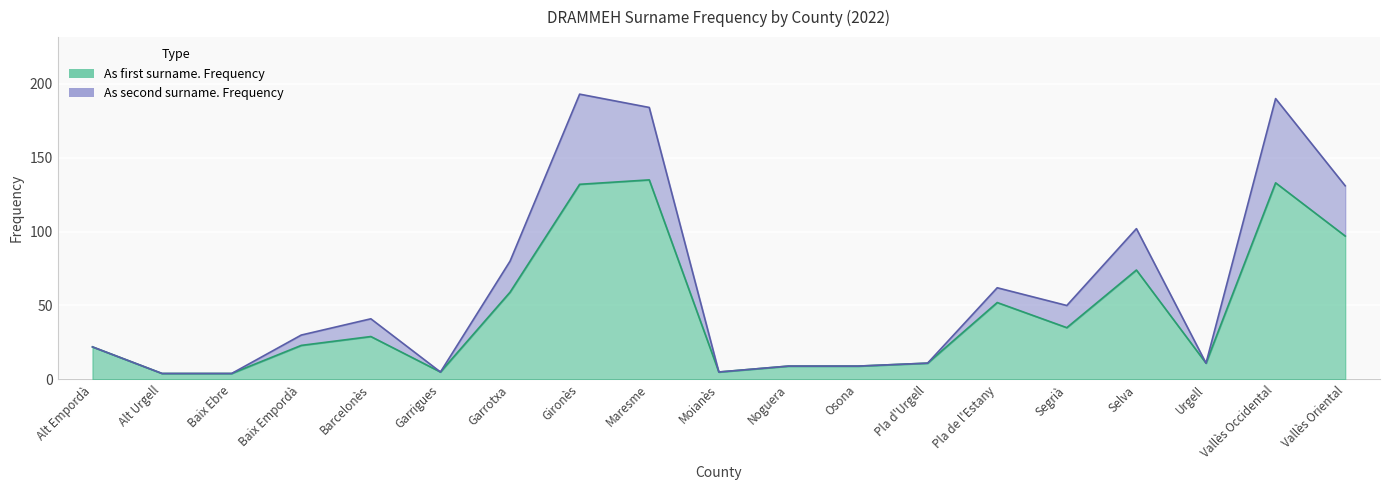

How many lines are shown in the chart?

2